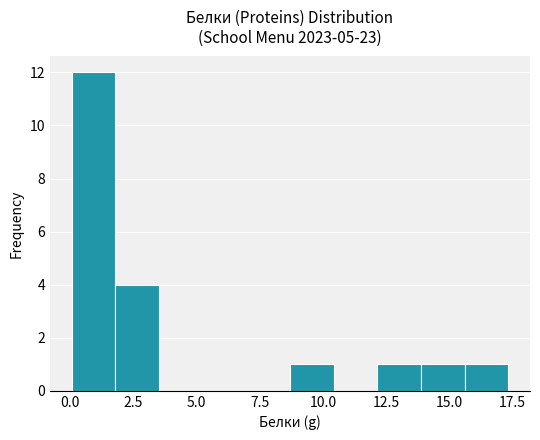

Read against the x-axis, roughly where is the centre of the tallest bar?

1.0